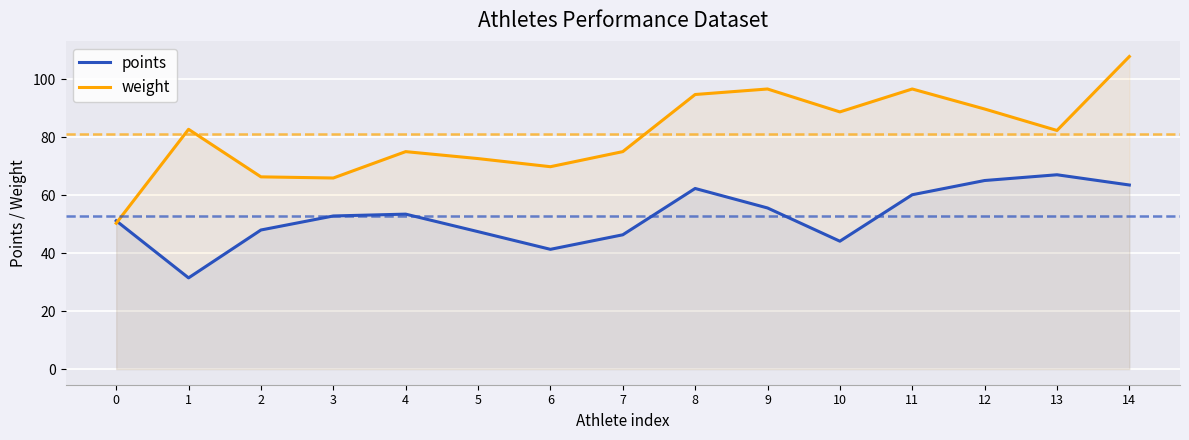

How many intersections are there between points and weight?

1